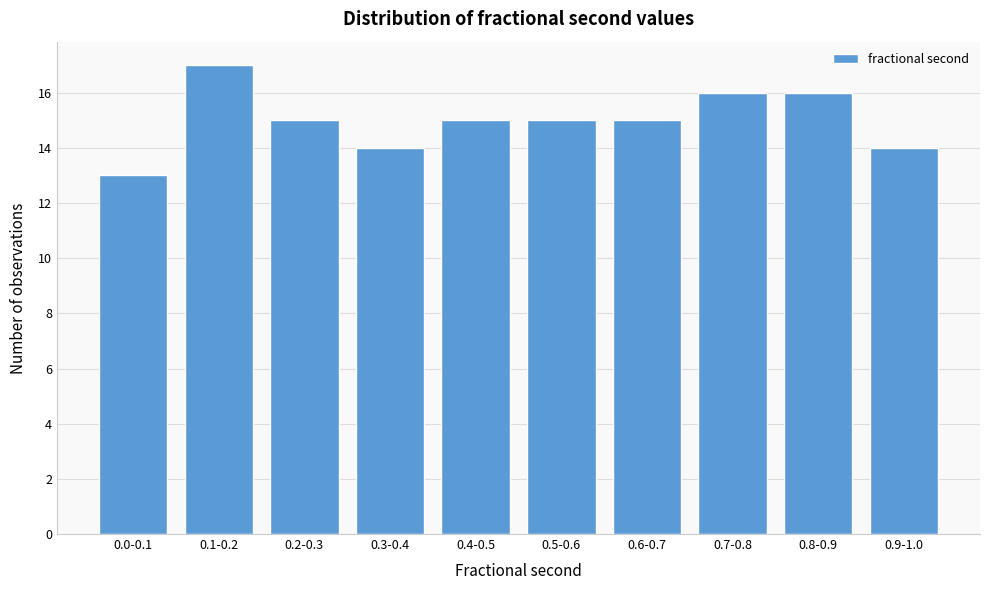

Reading right to left, list all the values displayed in this chart.

0.9-1.0=14	0.8-0.9=16	0.7-0.8=16	0.6-0.7=15	0.5-0.6=15	0.4-0.5=15	0.3-0.4=14	0.2-0.3=15	0.1-0.2=17	0.0-0.1=13